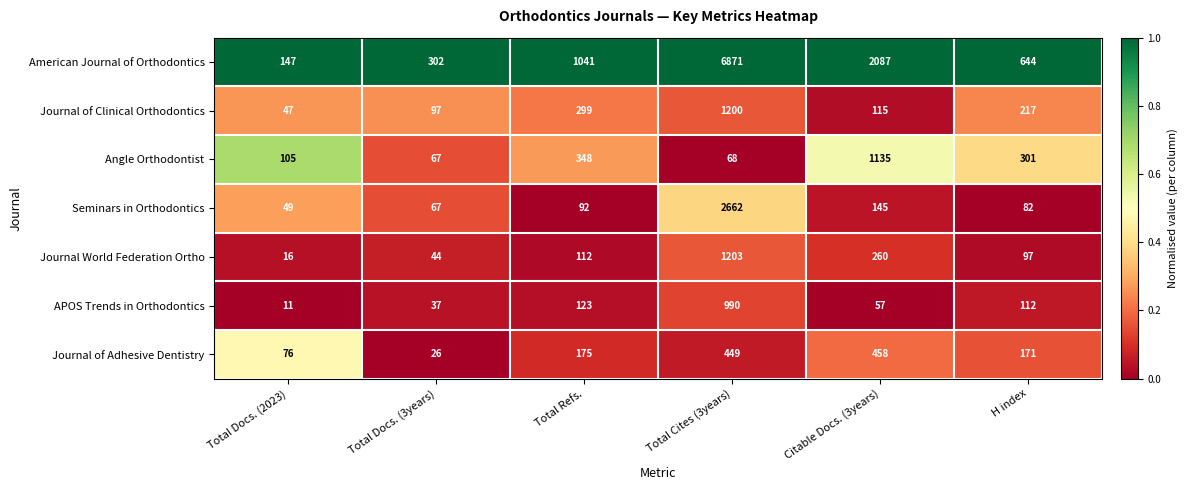

At which label does APOS Trends in Orthodontics first exceed 112?

Total Refs.